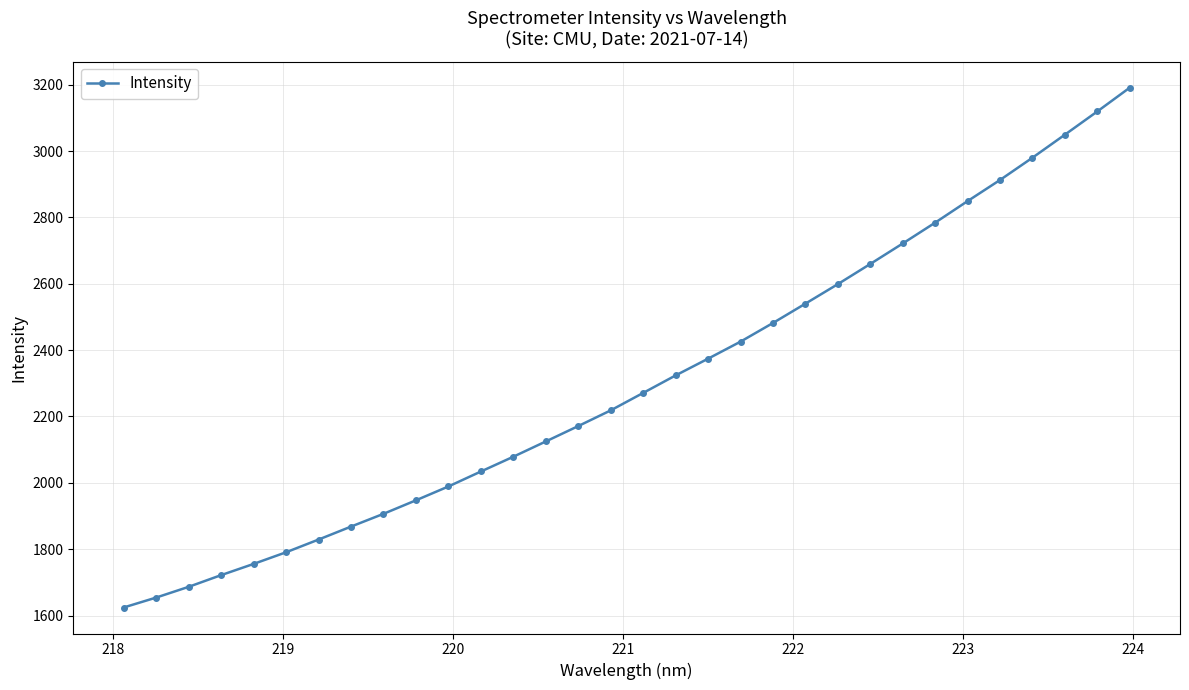

What is the smallest value displayed?

1624.3